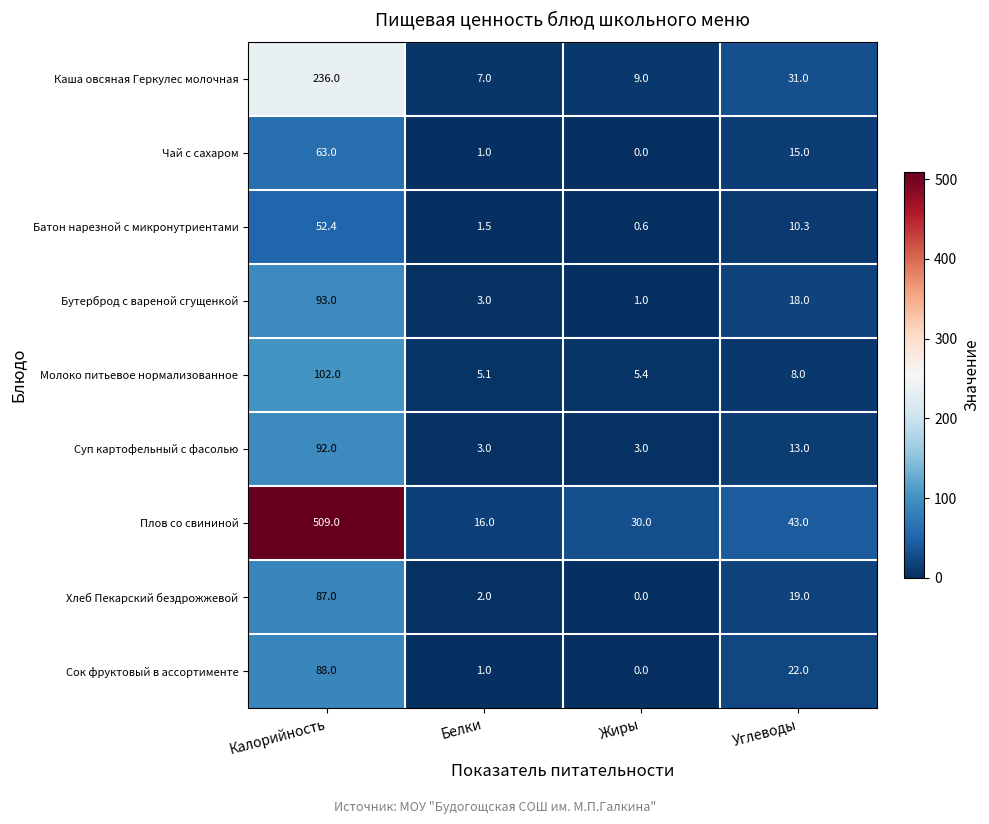

What is the sum of the Каша овсяная Геркулес молочная values at Углеводы and Калорийность?

267.0